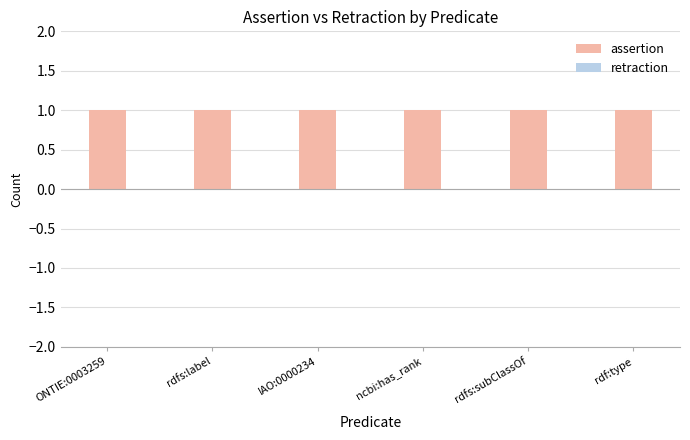

How many bars are there in total?

12